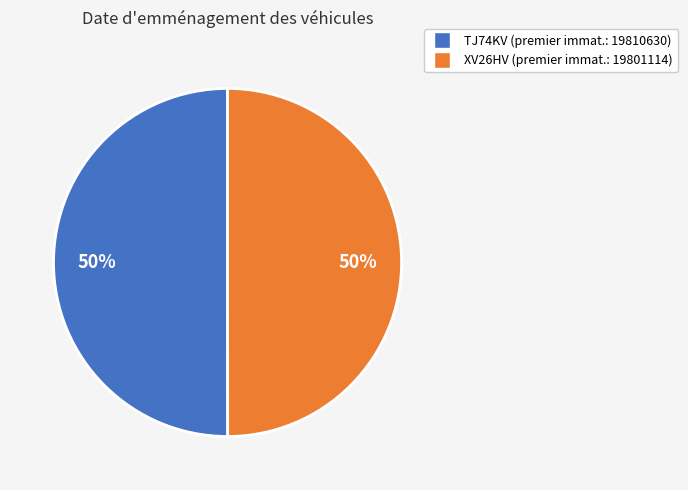

Combined, do XV26HV and TJ74KV account for over 50%?

Yes